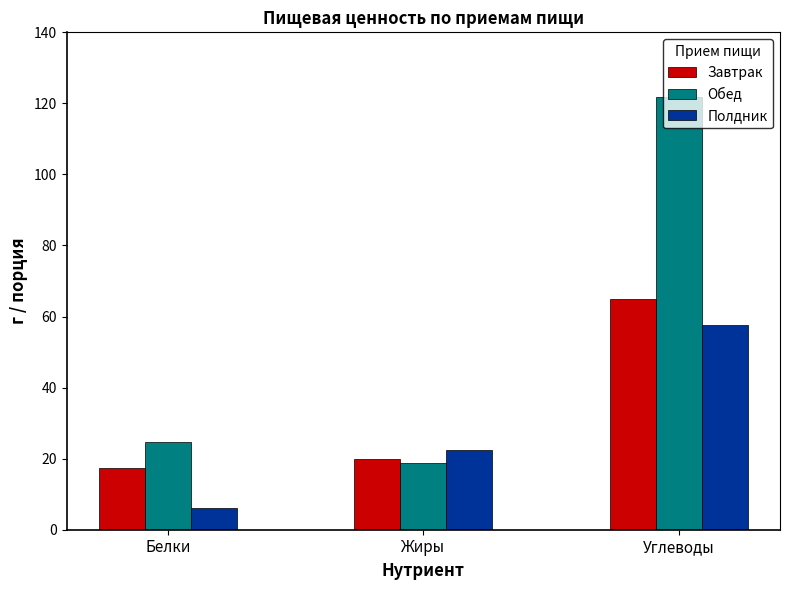

Rank the series at Жиры from highest to lowest value.

Полдник, Завтрак, Обед